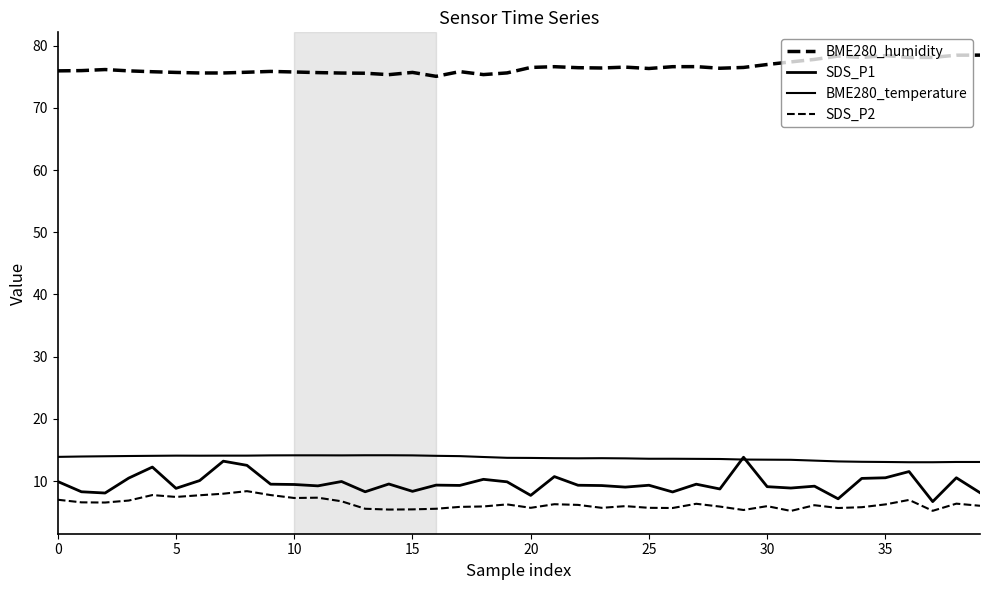

Which series has the largest range (max minus min)?

SDS_P1